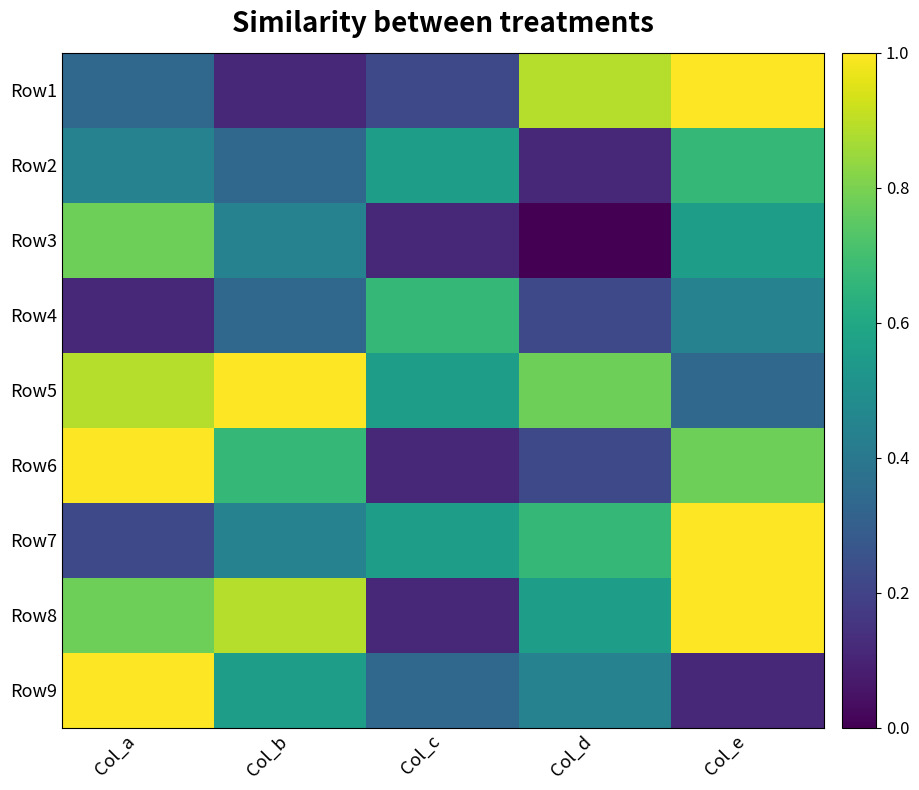

Which series has the widest spread of values?

Row1